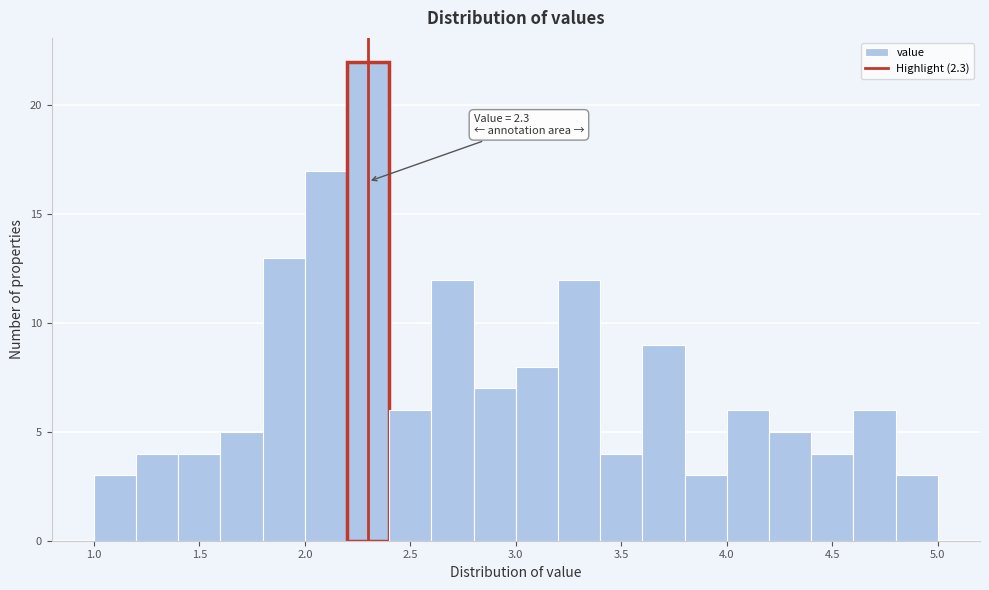

Over which range of the x-axis is the bar tallest?

2.2 to 2.4